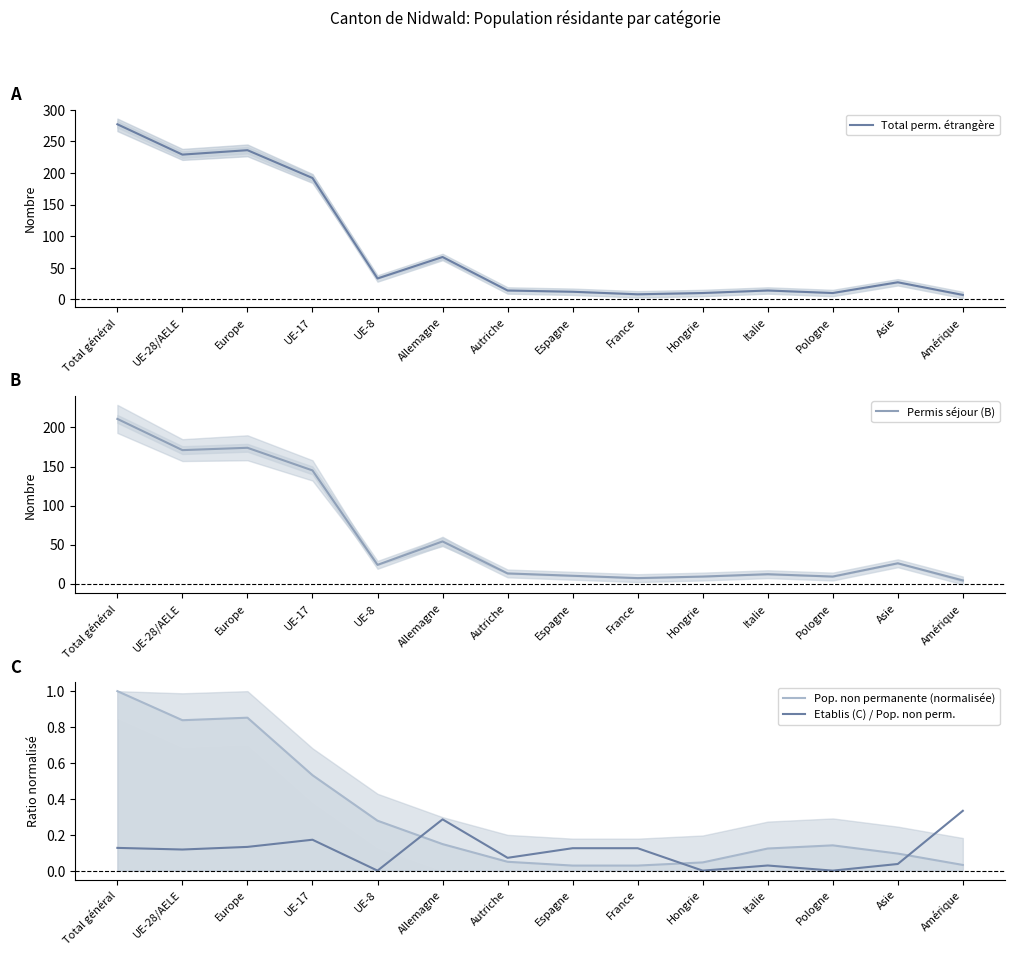

At which label is Permis séjour (B) closest to 107?

UE-17